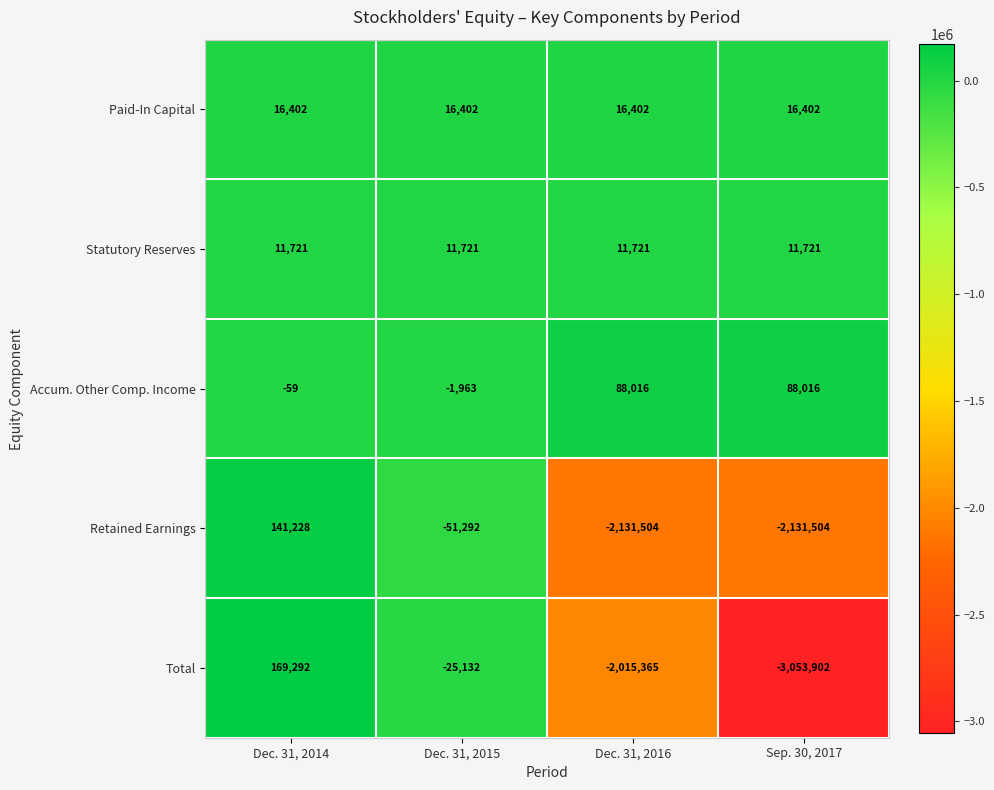

How many series are shown in this chart?

5